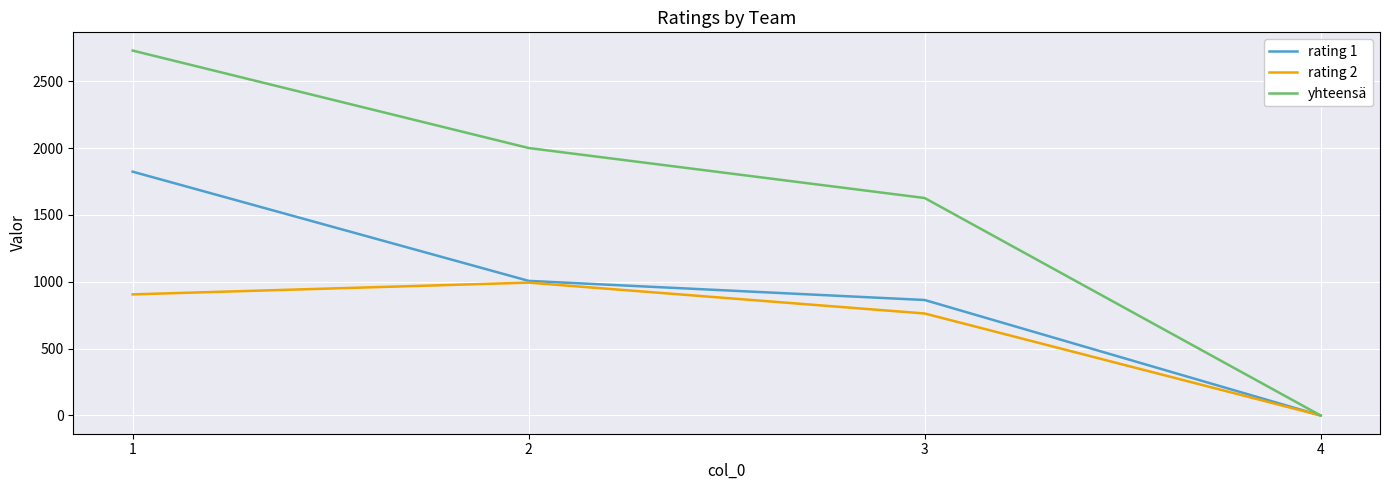

Count the number of categories in the chart.

4